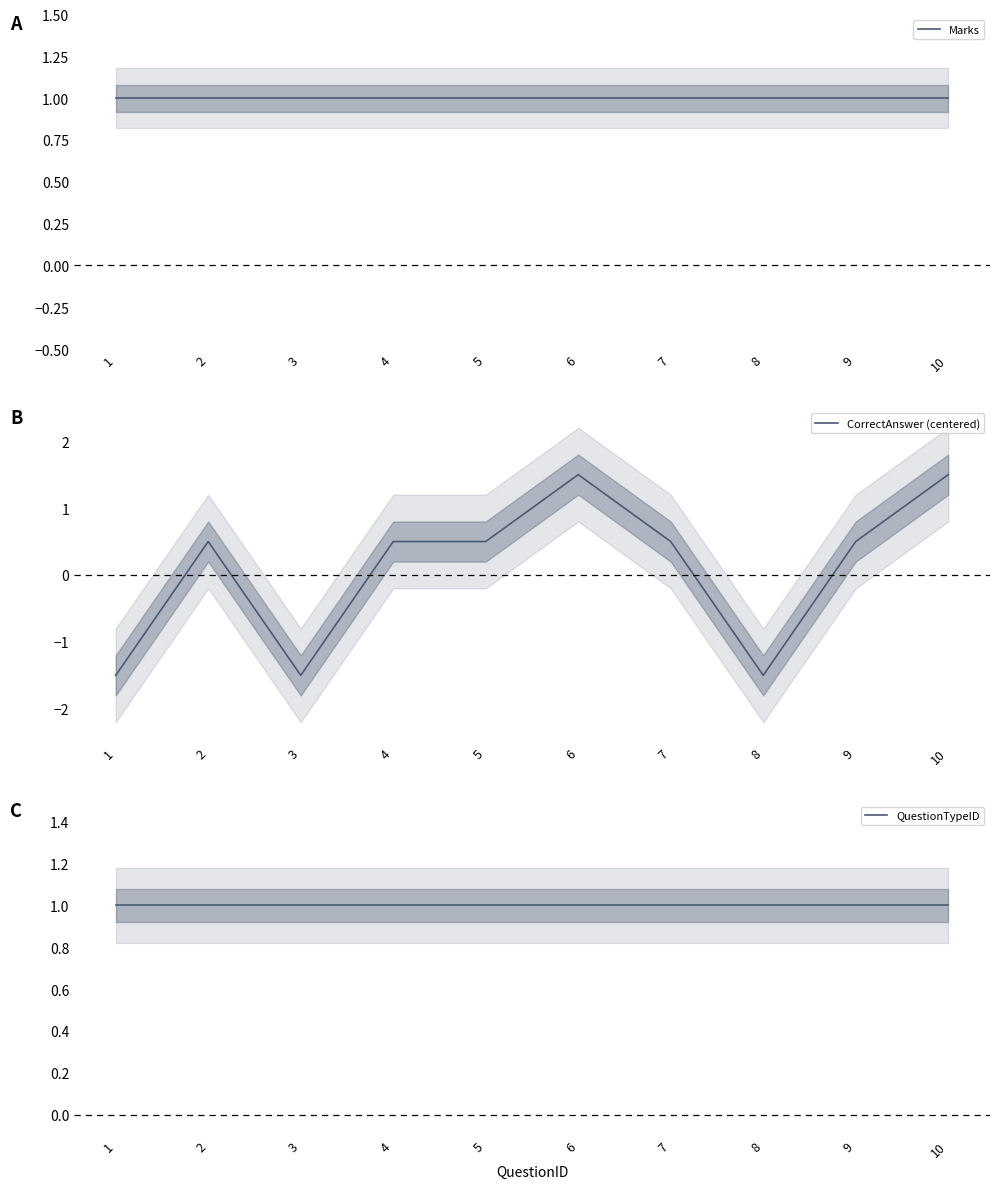

What are all the series names shown in the legend?

Marks, CorrectAnswer (centered), QuestionTypeID